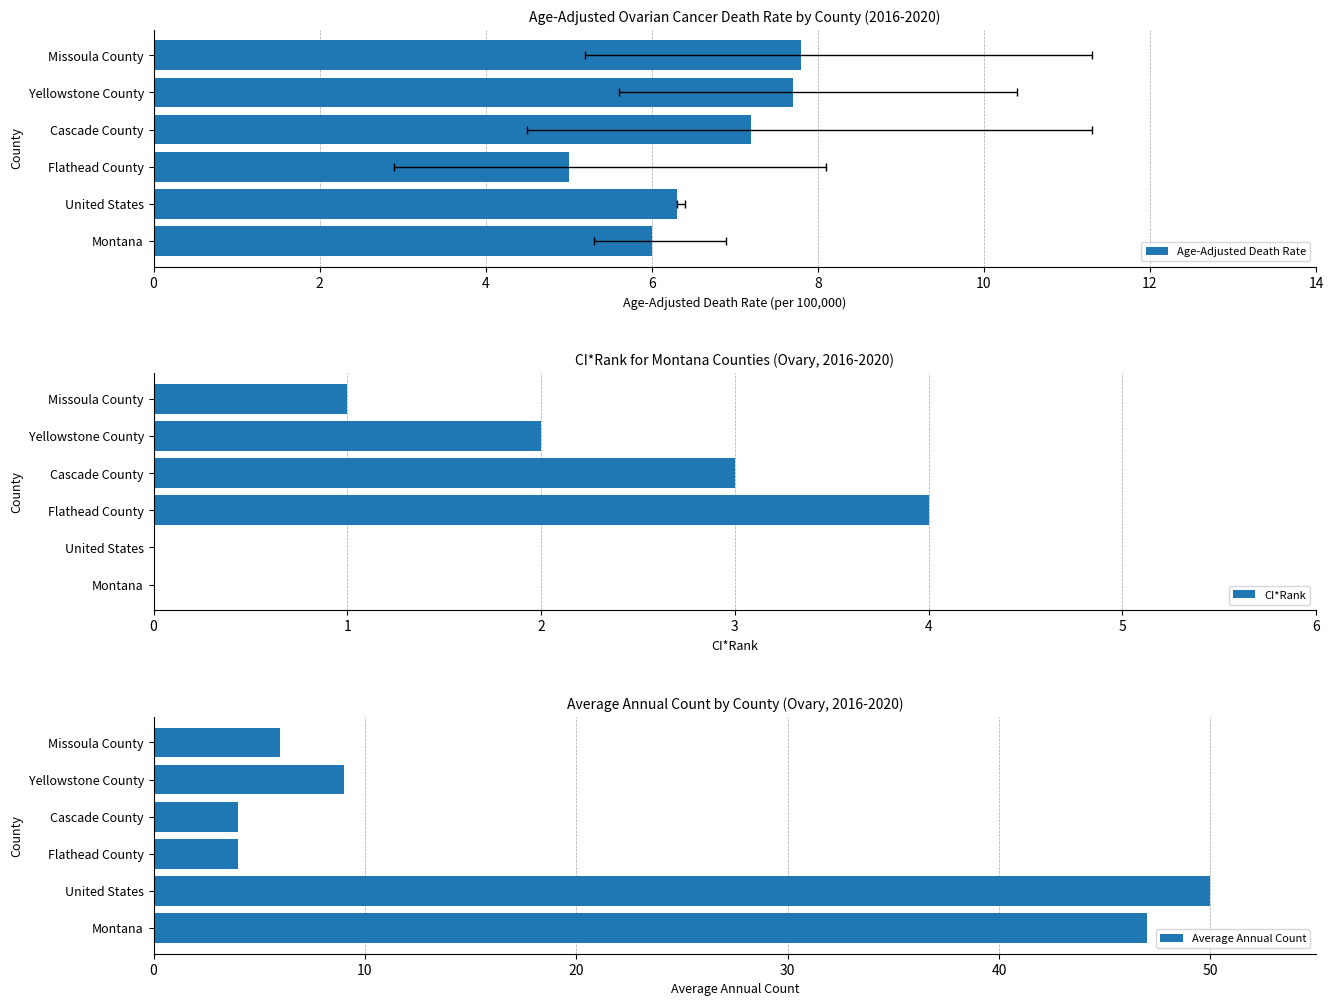

What is the sum of all CI*Rank values?

10